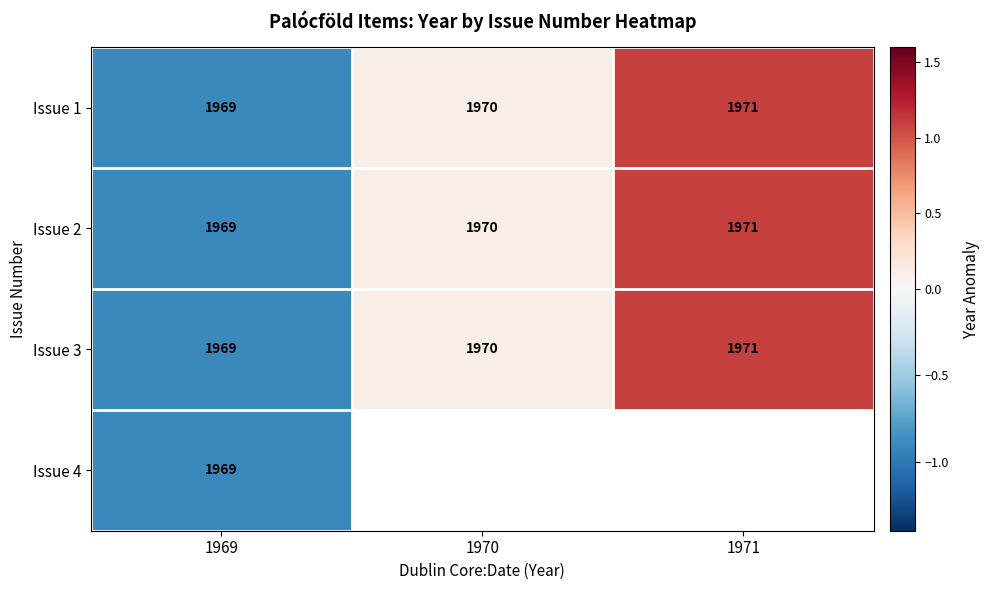

Is it true that Issue 1 equals 0.3 at 1971?

False